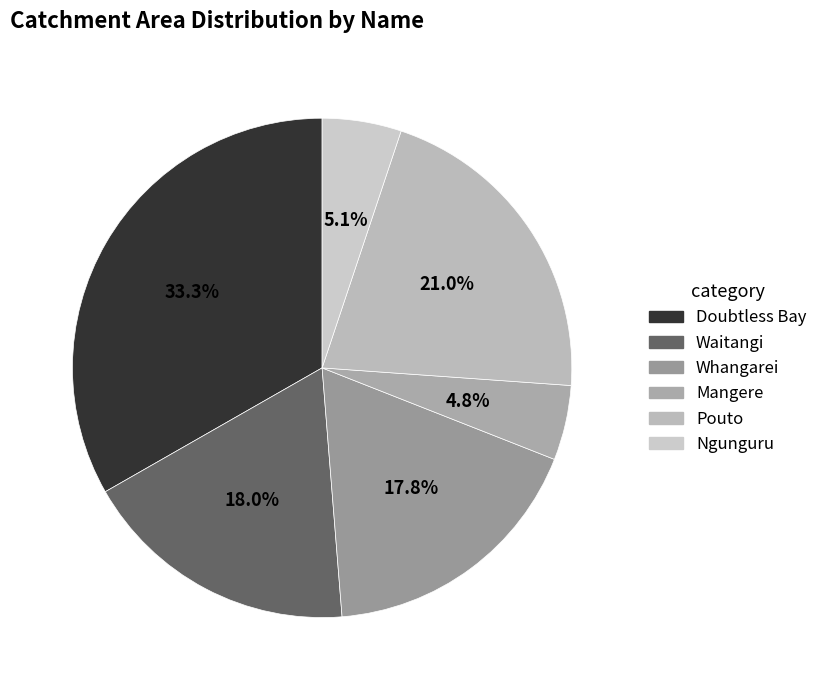

How many slices are in this pie chart?

6